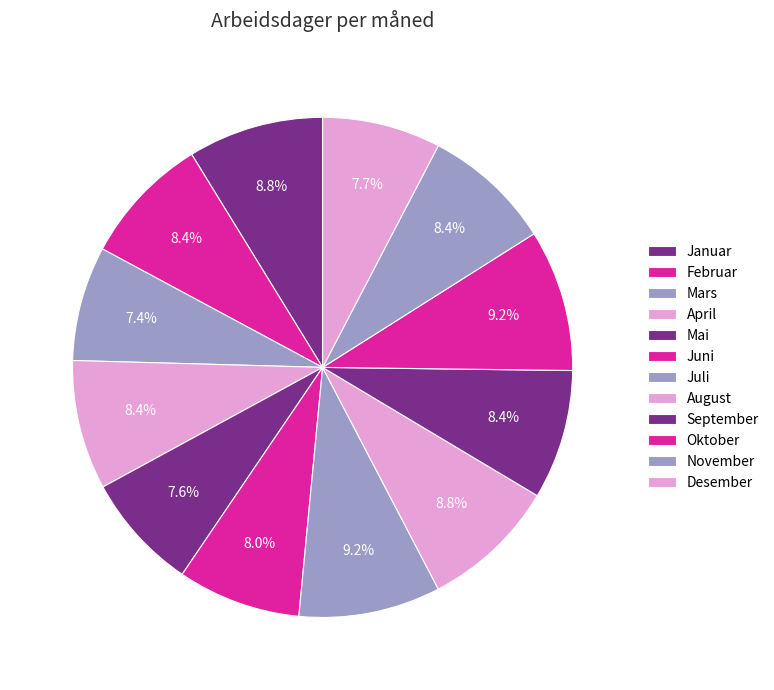

What is the change in value from Mars to Oktober?

+4.4